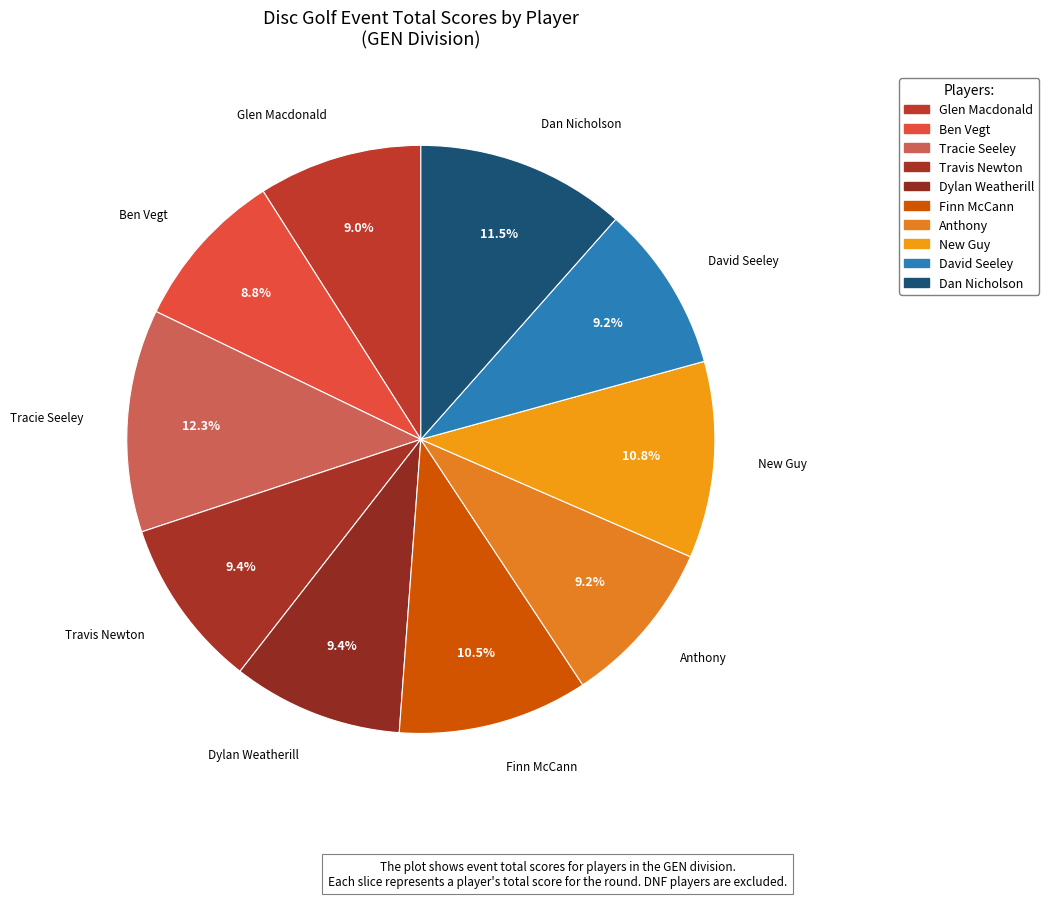

How many slices are in this pie chart?

10